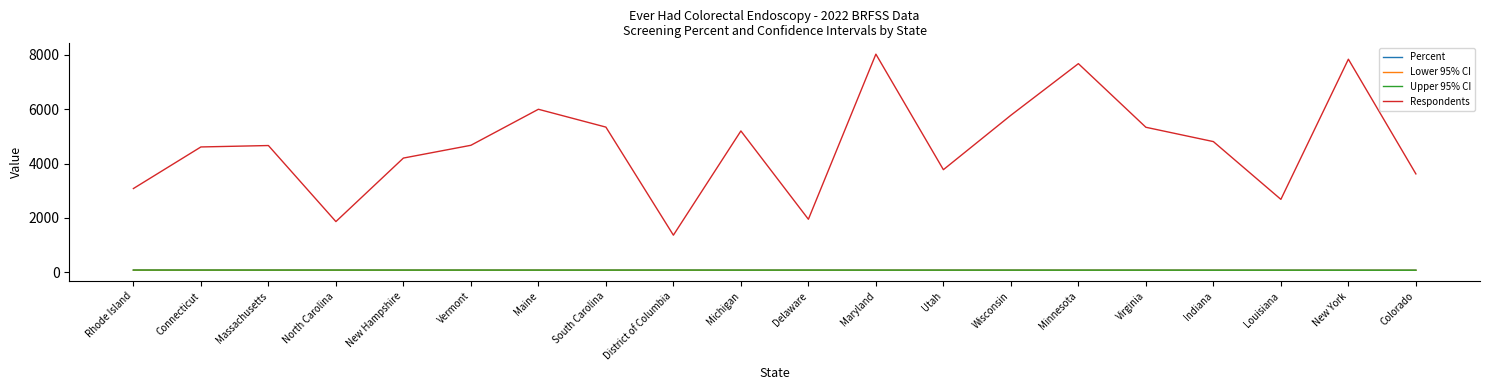

True or false: Upper 95% CI and Respondents cross at least once.

False